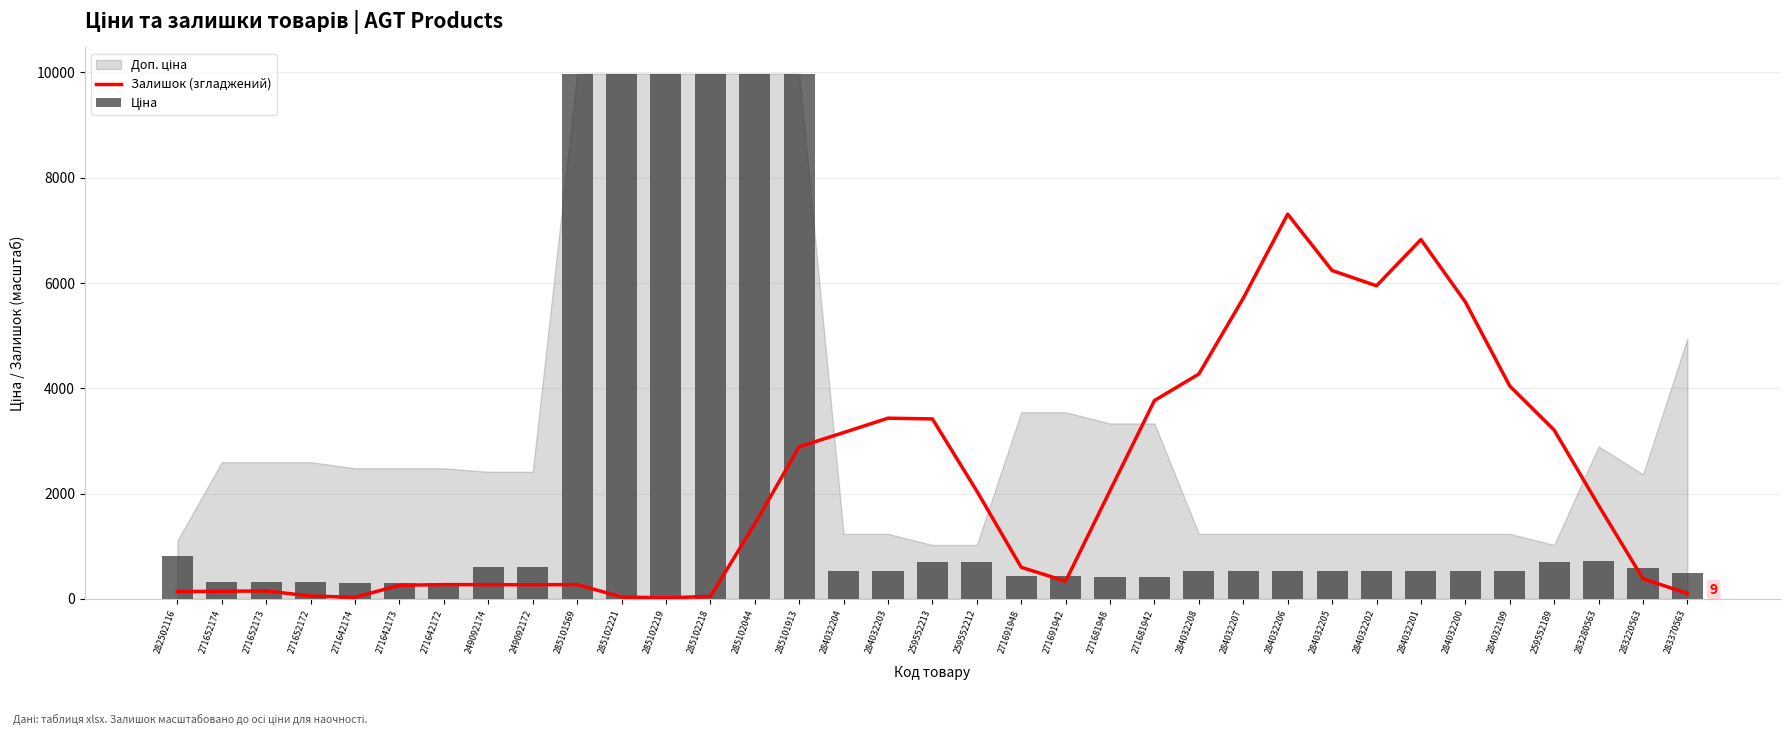

What is the minimum value for Ціна?

310.3